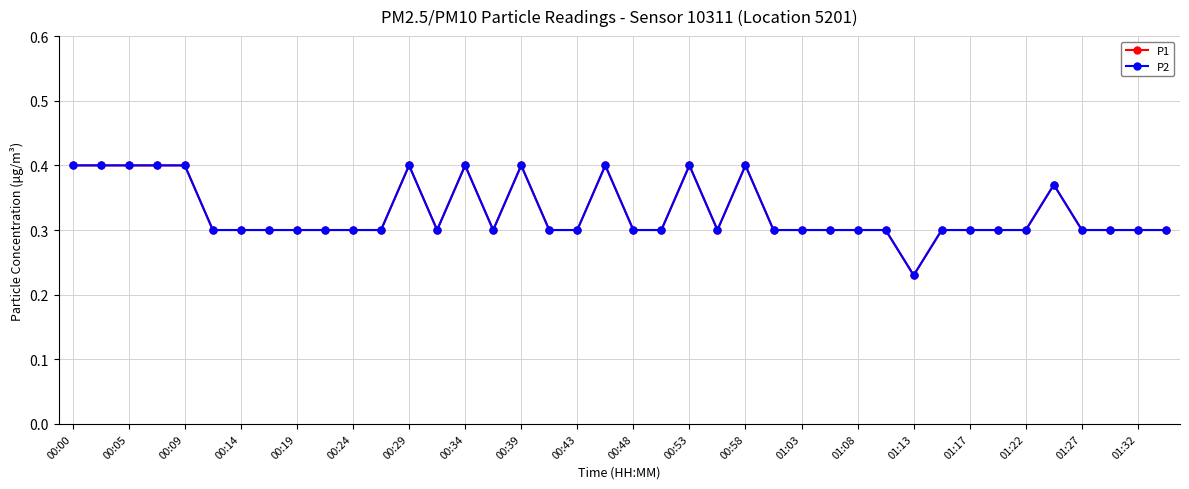

Is this an area chart (filled region under the line)?

No